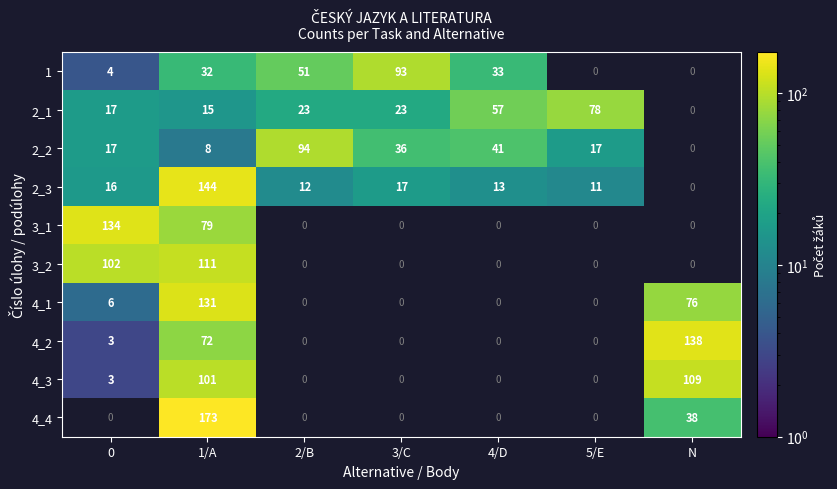

The 1 series shows 33 at 4/D. True or false?

True